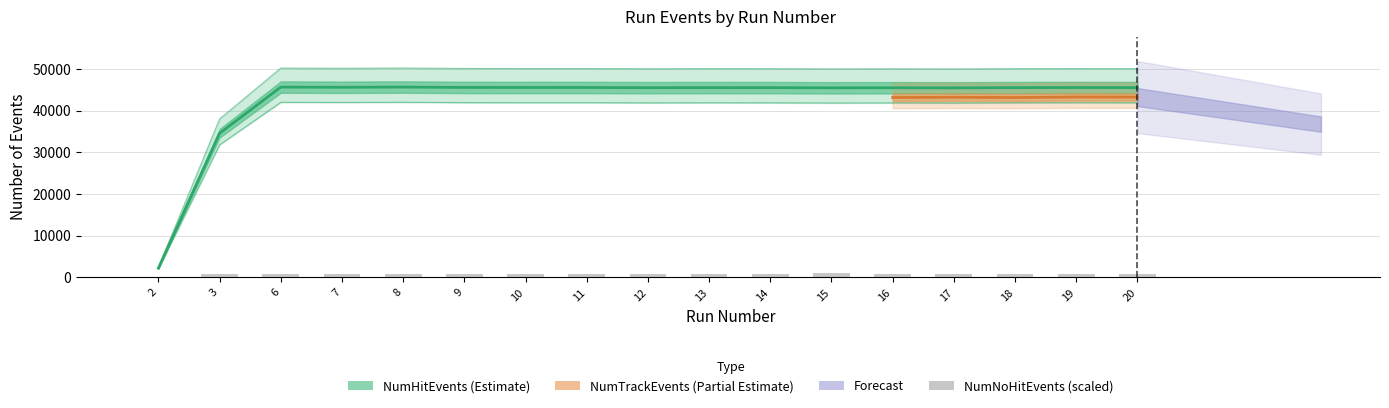

Which series changed the most between 9 and 20?

NumHitEvents